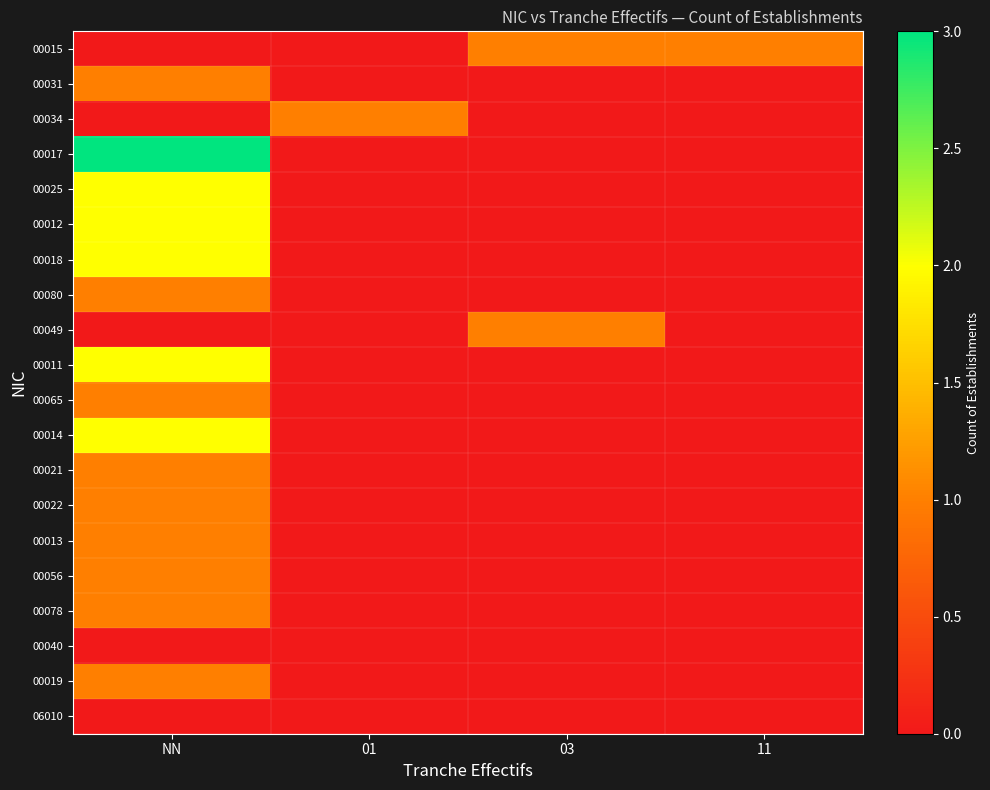

At how many categories does at least one series exceed 2?

1